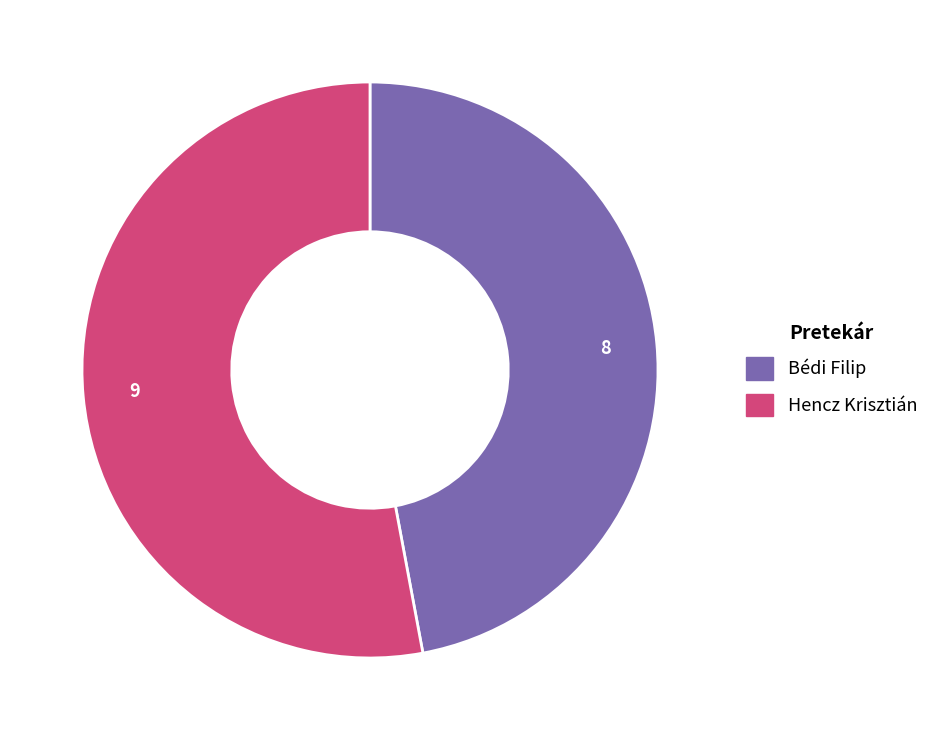

Which category has the biggest portion of the pie?

Hencz Krisztián